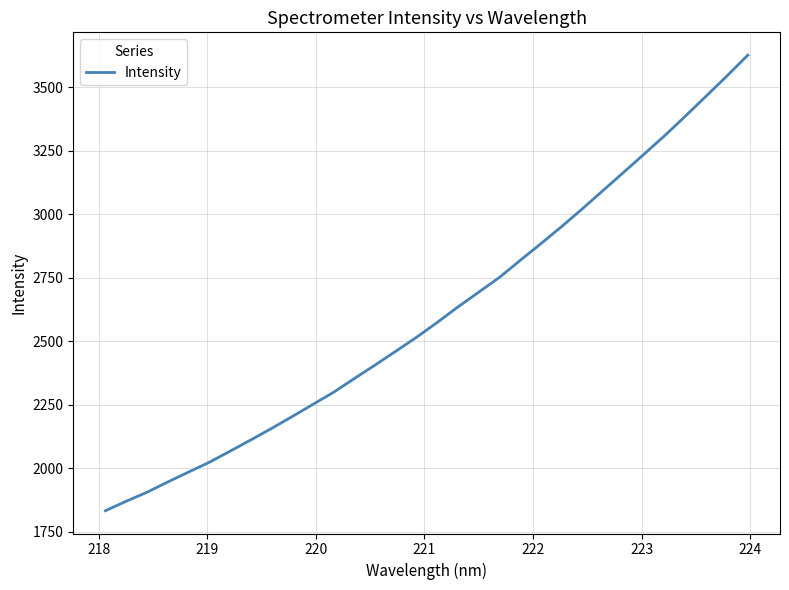

What is the difference between the maximum and minimum values?

1793.2